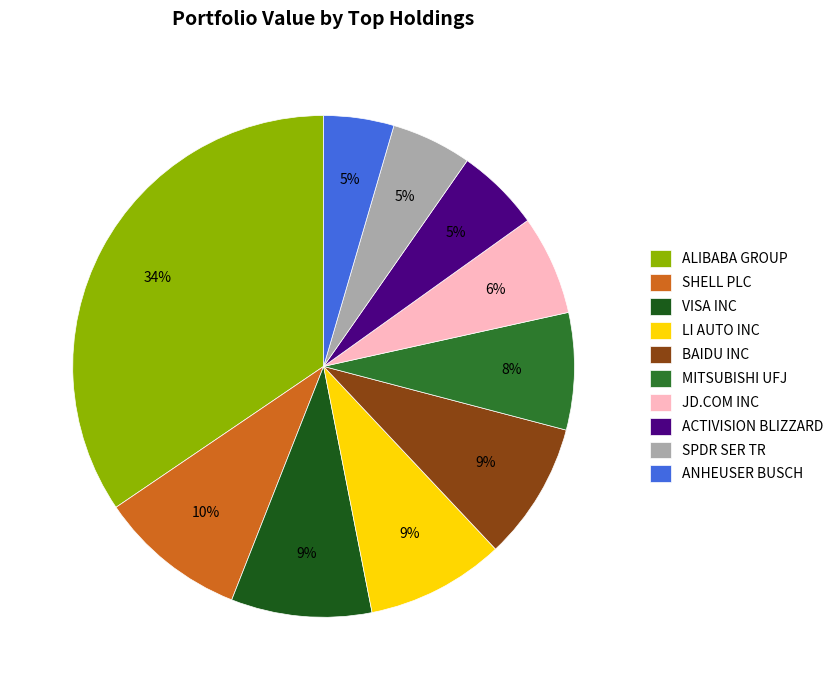

Which slice is the largest?

ALIBABA GROUP